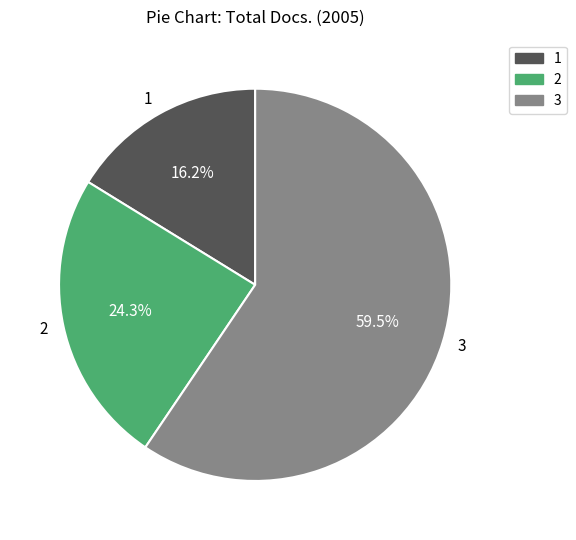

Which slice is the largest?

3